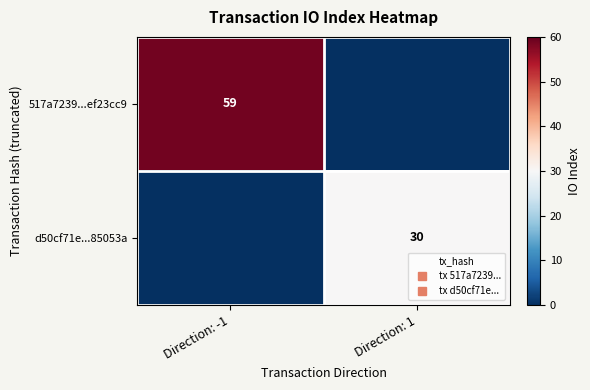

Rank the series by their average value, from lowest to highest.

d50cf71e...85053a, 517a7239...ef23cc9